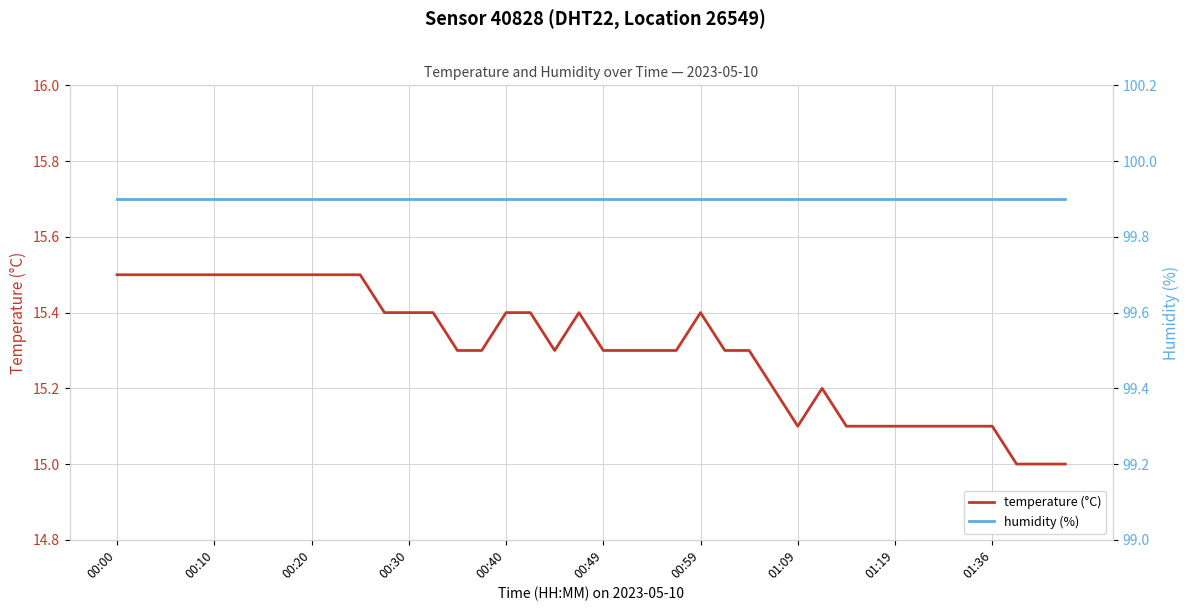

At how many categories does at least one series exceed 95?

40